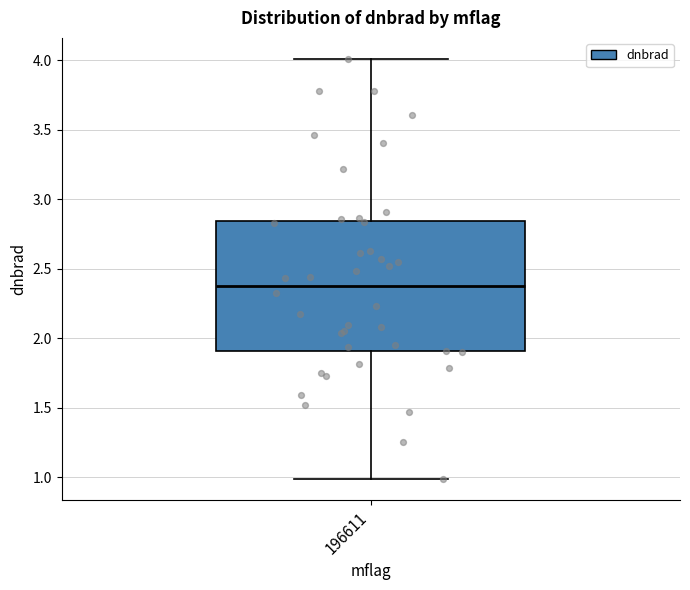

Where does the median line of the box at x = 196611 sit on the y-axis? The values are not printed on the chart, so give them approximately, as read against the axis.

2.40